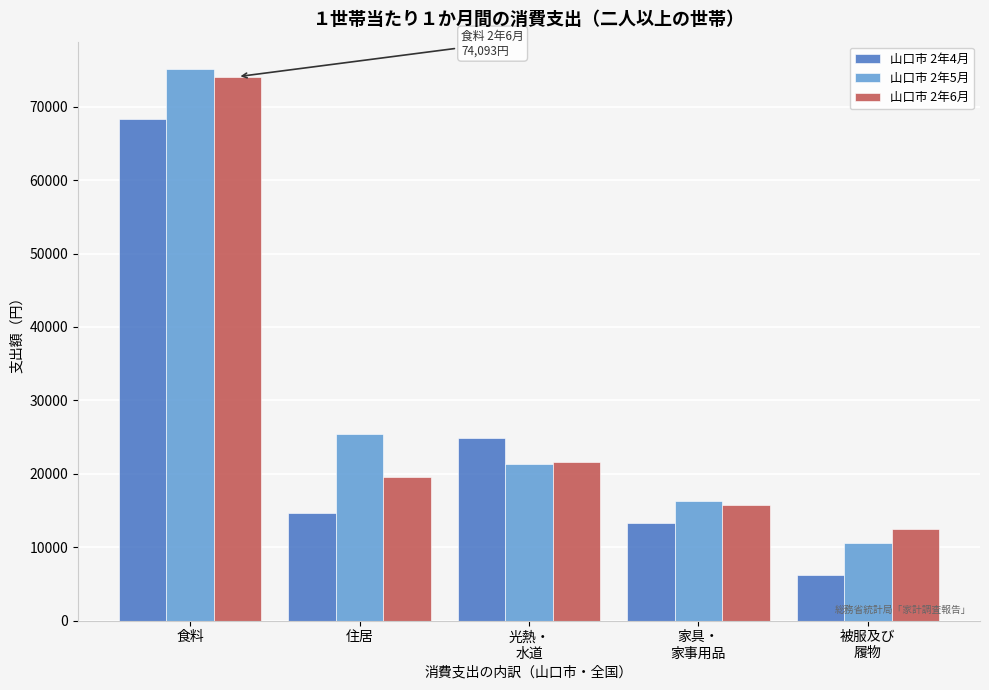

Reading left to right, extract all data points from this chart.

山口市 2年4月: 68365	14625	24932	13245	6135
山口市 2年5月: 75105	25407	21340	16238	10591
山口市 2年6月: 74093	19517	21555	15716	12458